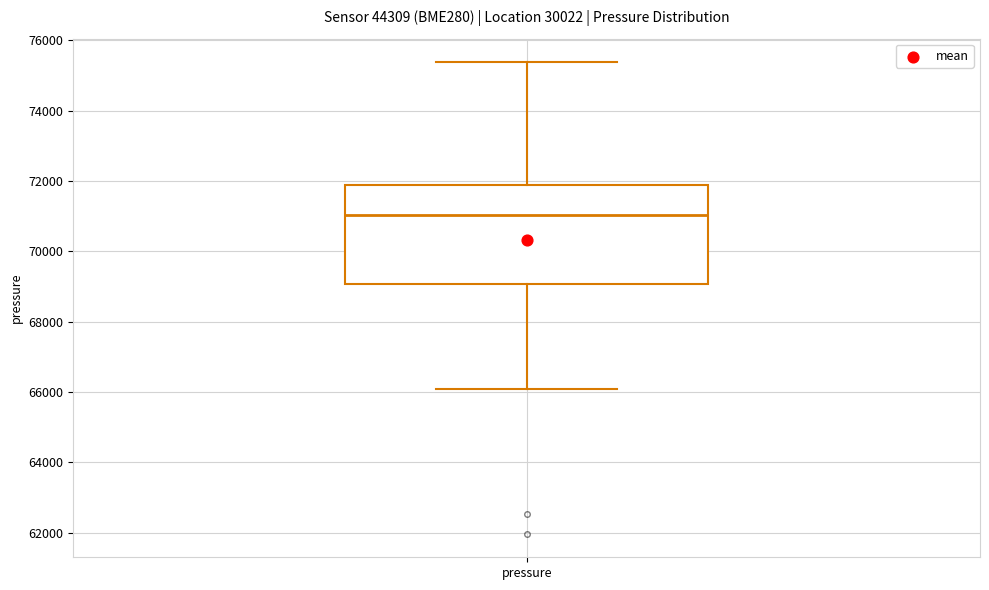

Read this box plot against the y-axis: the position of the median line, the range covered by the box, and the ends of both whiskers. The values are not printed on the chart, so give them approximately, as read against the axis.

median 71000, box 69000 to 71800, whiskers 66000 to 75400